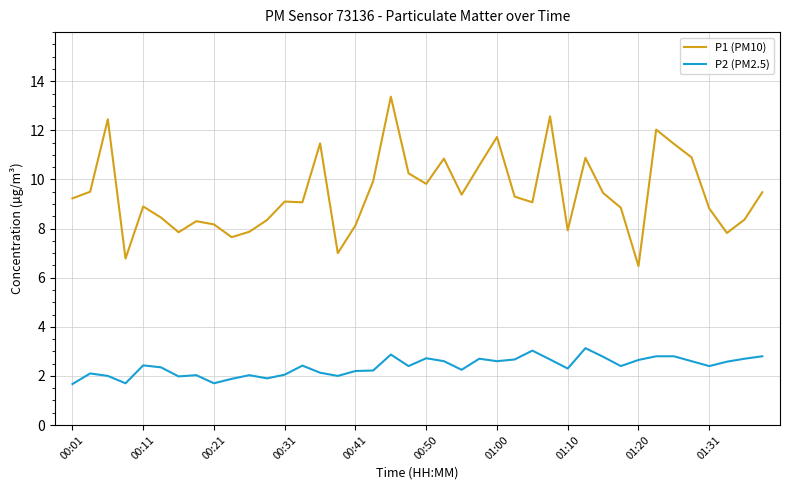

List the series in order of their overall mean, lowest first.

P2 (PM2.5), P1 (PM10)